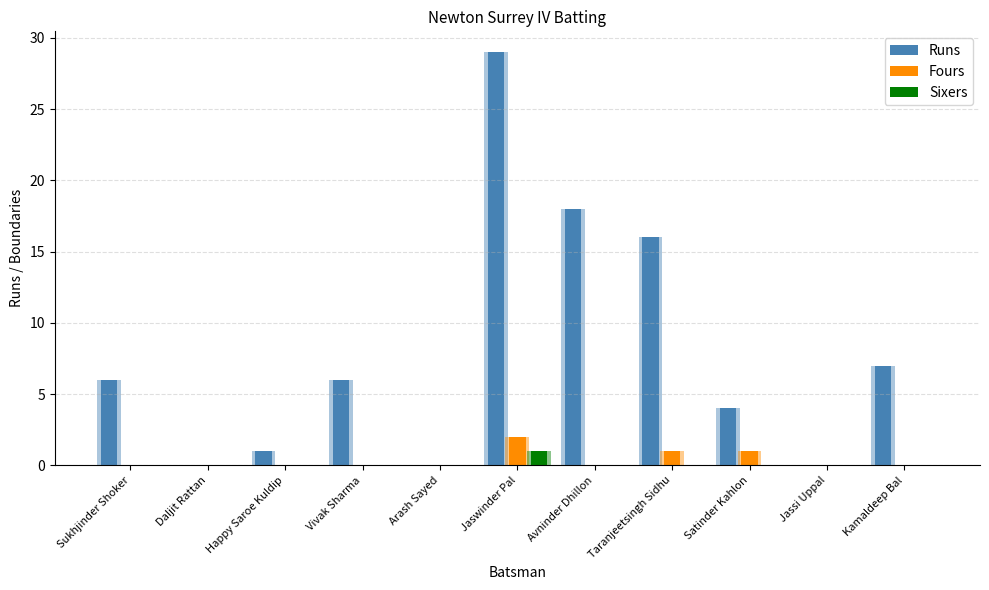

Reading left to right, list all the values displayed in this chart.

Runs: 6	0	1	6	0	29	18	16	4	0	7
Fours: 0	0	0	0	0	2	0	1	1	0	0
Sixers: 0	0	0	0	0	1	0	0	0	0	0